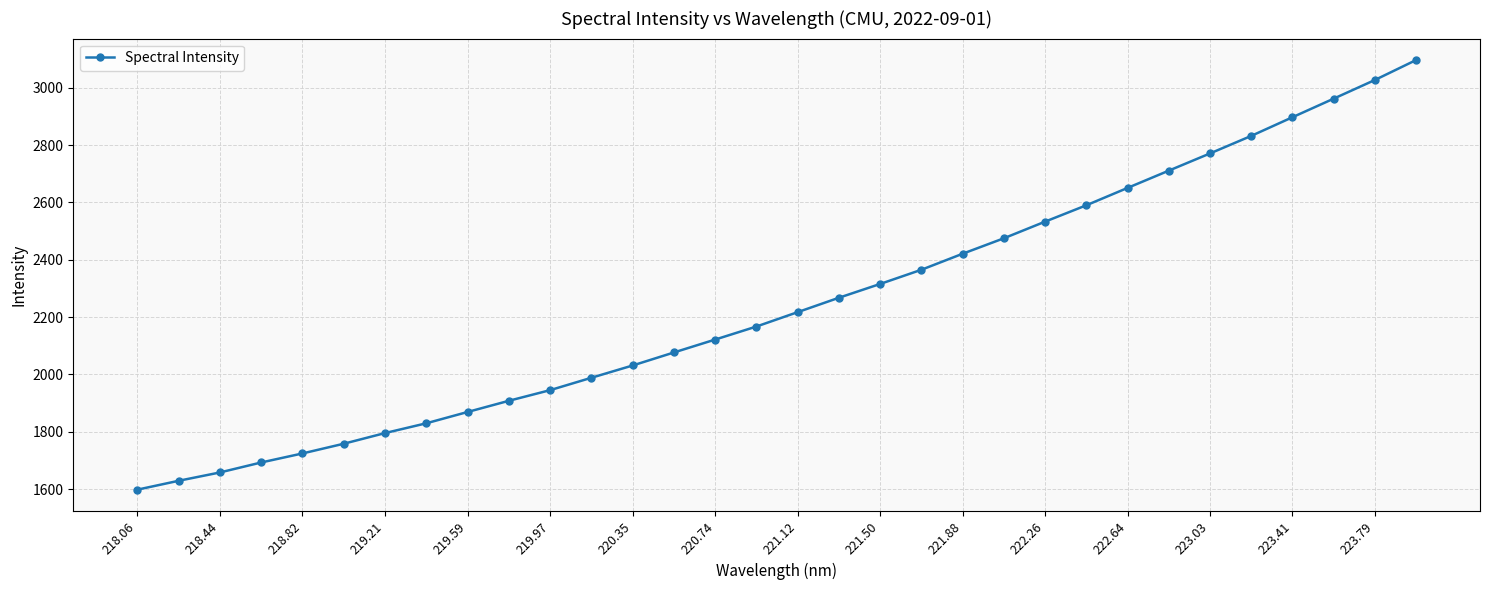

What is the difference between the second highest and minimum values?

1429.3